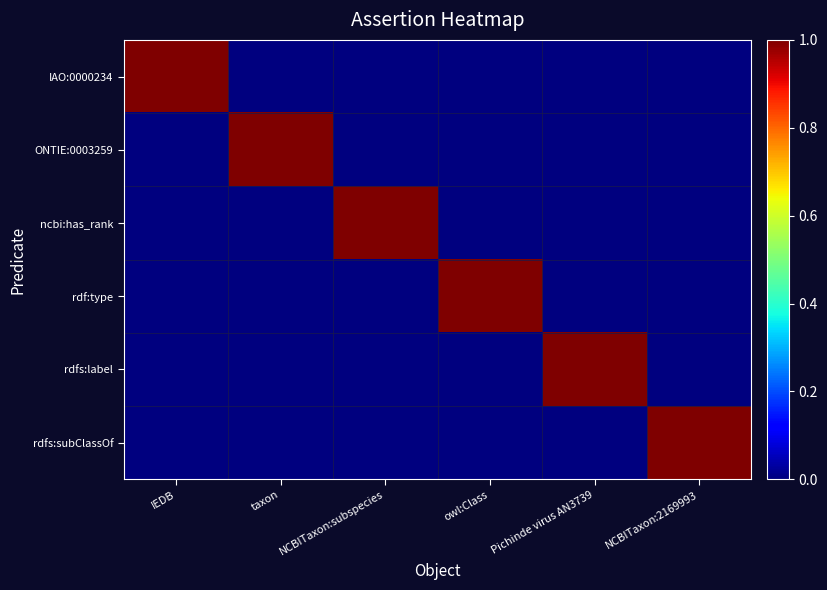

Reading left to right, transcribe all the data shown in this chart.

IAO:0000234: IEDB=1	taxon=0	NCBITaxon:subspecies=0	owl:Class=0	Pichinde virus AN3739=0	NCBITaxon:2169993=0
ONTIE:0003259: IEDB=0	taxon=1	NCBITaxon:subspecies=0	owl:Class=0	Pichinde virus AN3739=0	NCBITaxon:2169993=0
ncbi:has_rank: IEDB=0	taxon=0	NCBITaxon:subspecies=1	owl:Class=0	Pichinde virus AN3739=0	NCBITaxon:2169993=0
rdf:type: IEDB=0	taxon=0	NCBITaxon:subspecies=0	owl:Class=1	Pichinde virus AN3739=0	NCBITaxon:2169993=0
rdfs:label: IEDB=0	taxon=0	NCBITaxon:subspecies=0	owl:Class=0	Pichinde virus AN3739=1	NCBITaxon:2169993=0
rdfs:subClassOf: IEDB=0	taxon=0	NCBITaxon:subspecies=0	owl:Class=0	Pichinde virus AN3739=0	NCBITaxon:2169993=1